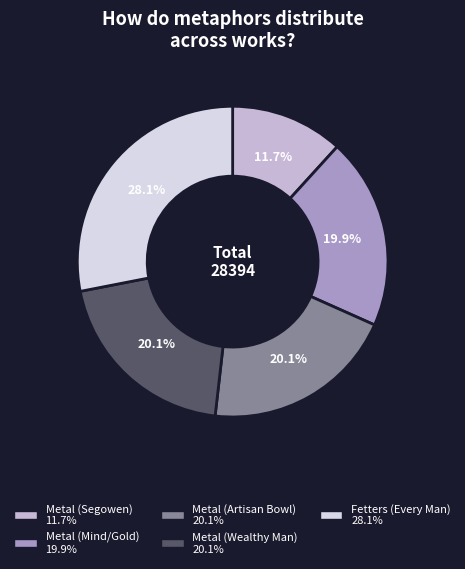

Is the sum of Fetters (Every Man) and Metal (Segowen) greater than half?

No